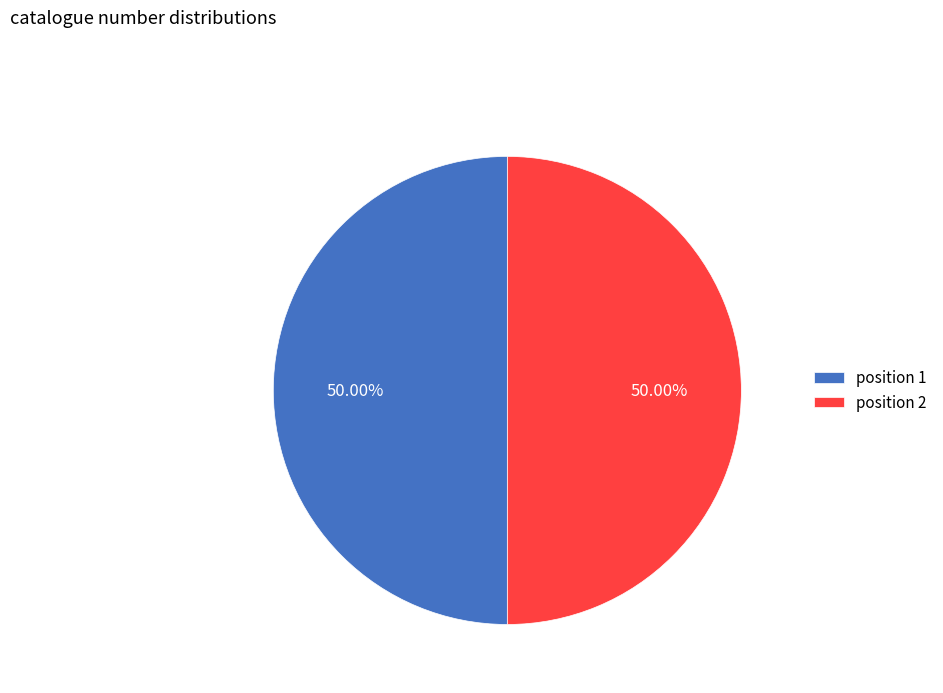

How many segments does this pie chart have?

2